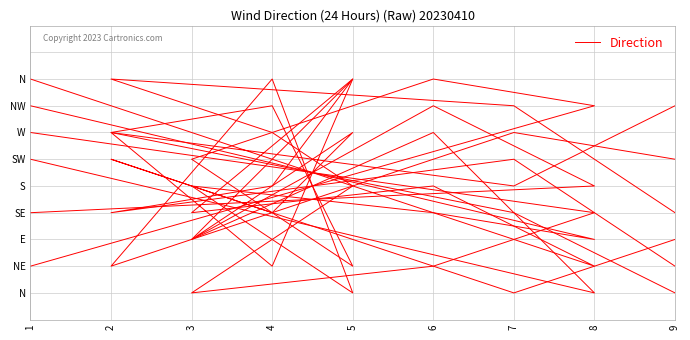

How many times do col_2 and col_7 cross each other?

4